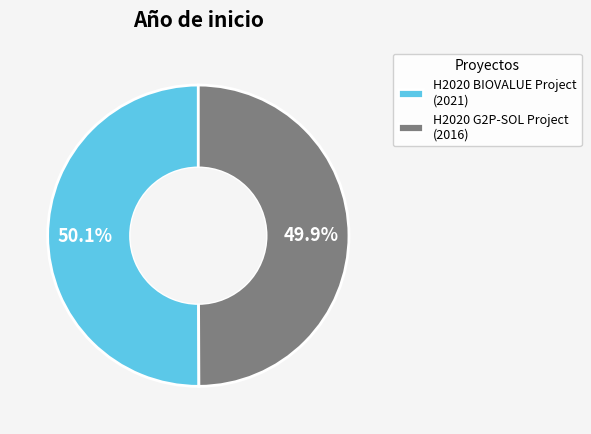

To the nearest percent, what portion does H2020 BIOVALUE Project represent?

50%